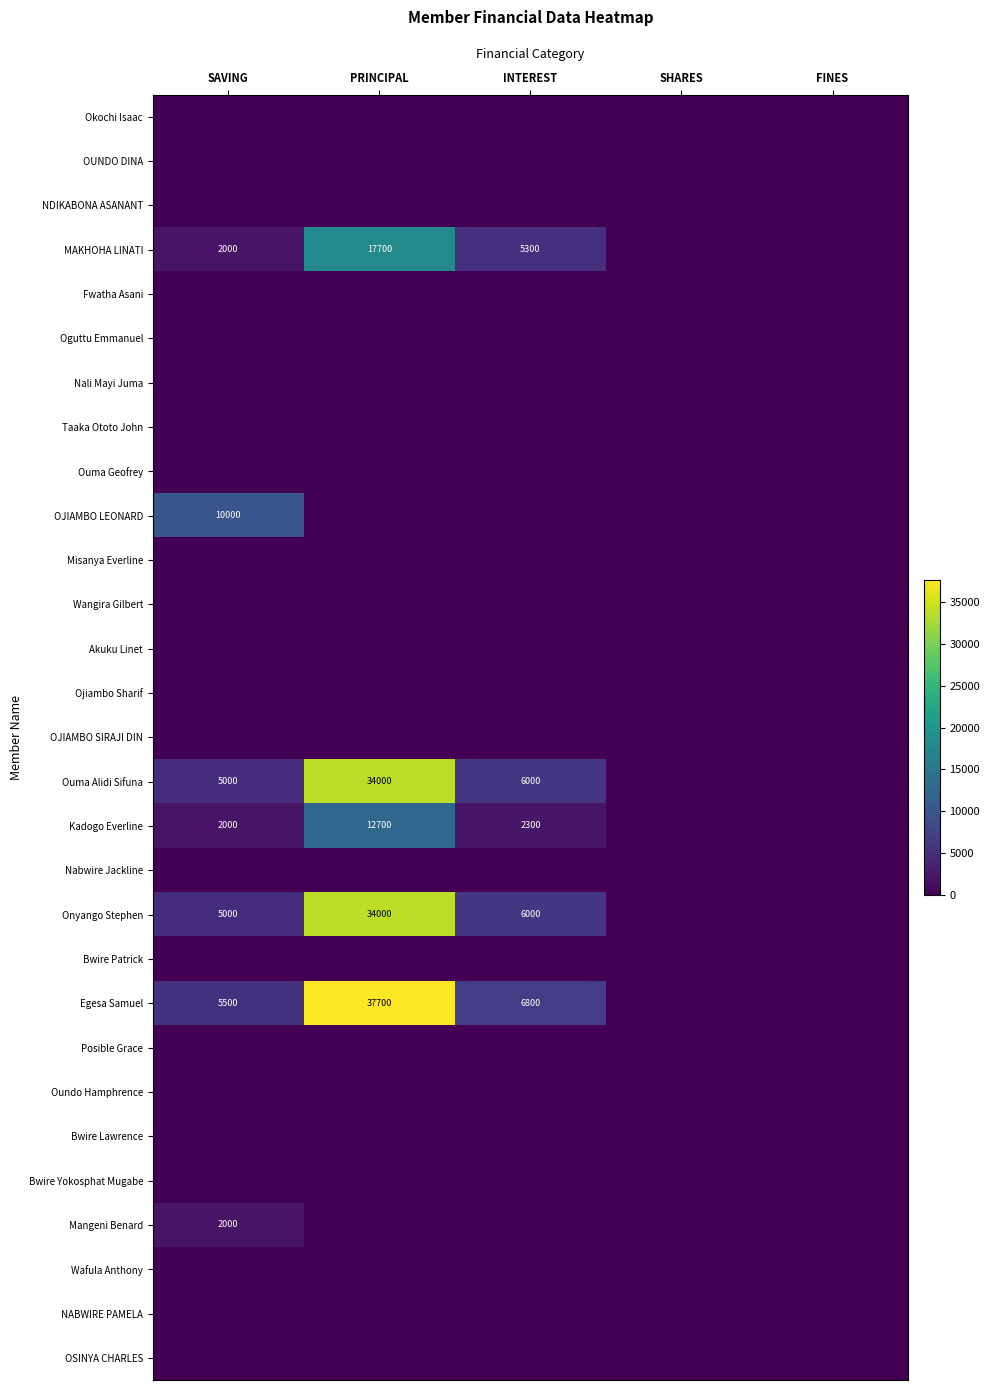

The value of Egesa Samuel at SAVING is 5500. True or false?

True